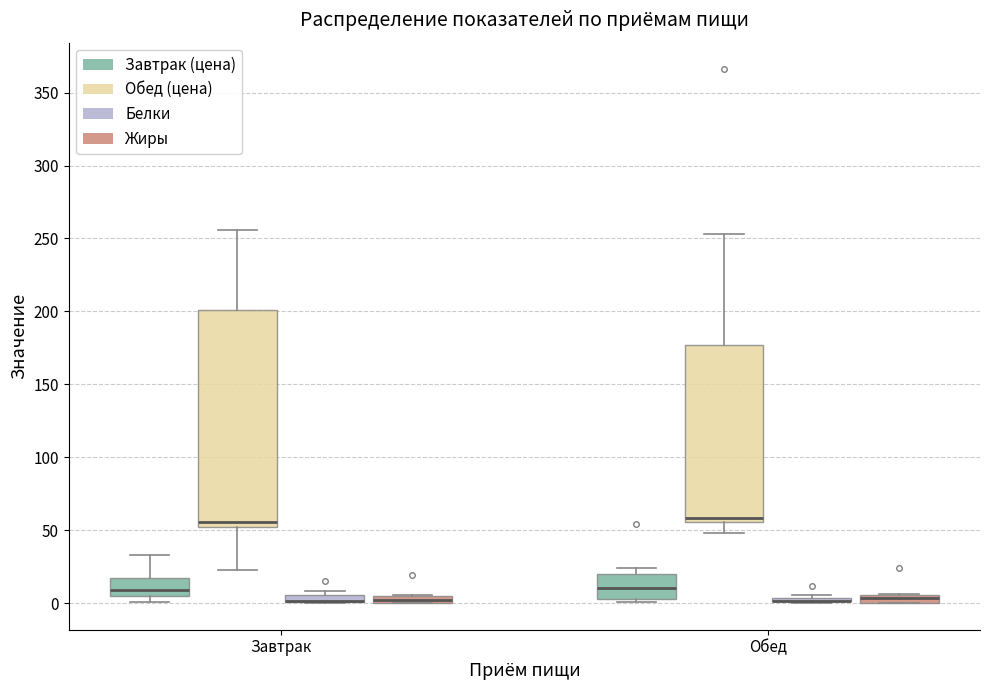

Which box is the tallest, from its lower edge to its upper edge?

Завтрак (Обед (цена))